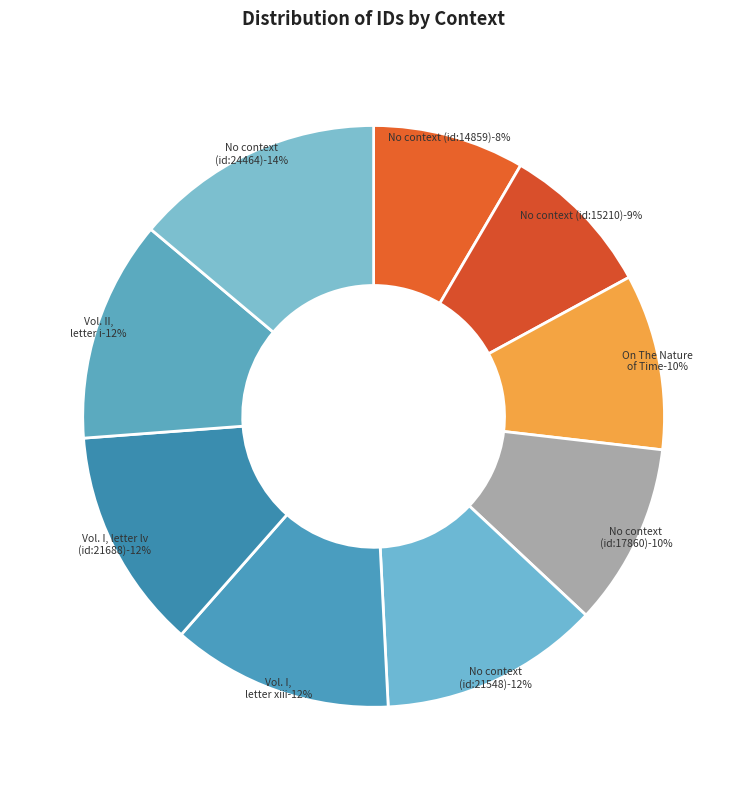

Combined, do On The Nature of Time and Vol. I, letter lv (id:21688) account for over 50%?

No